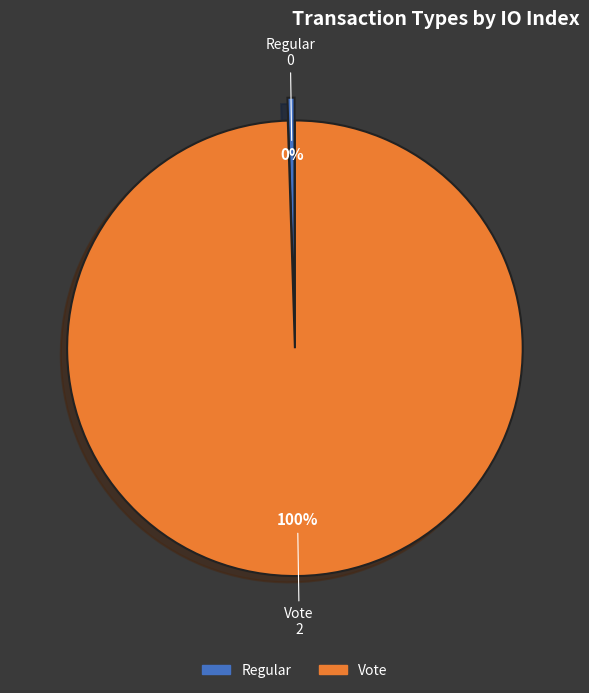

True or false: Regular accounts for 12% of the total.

False